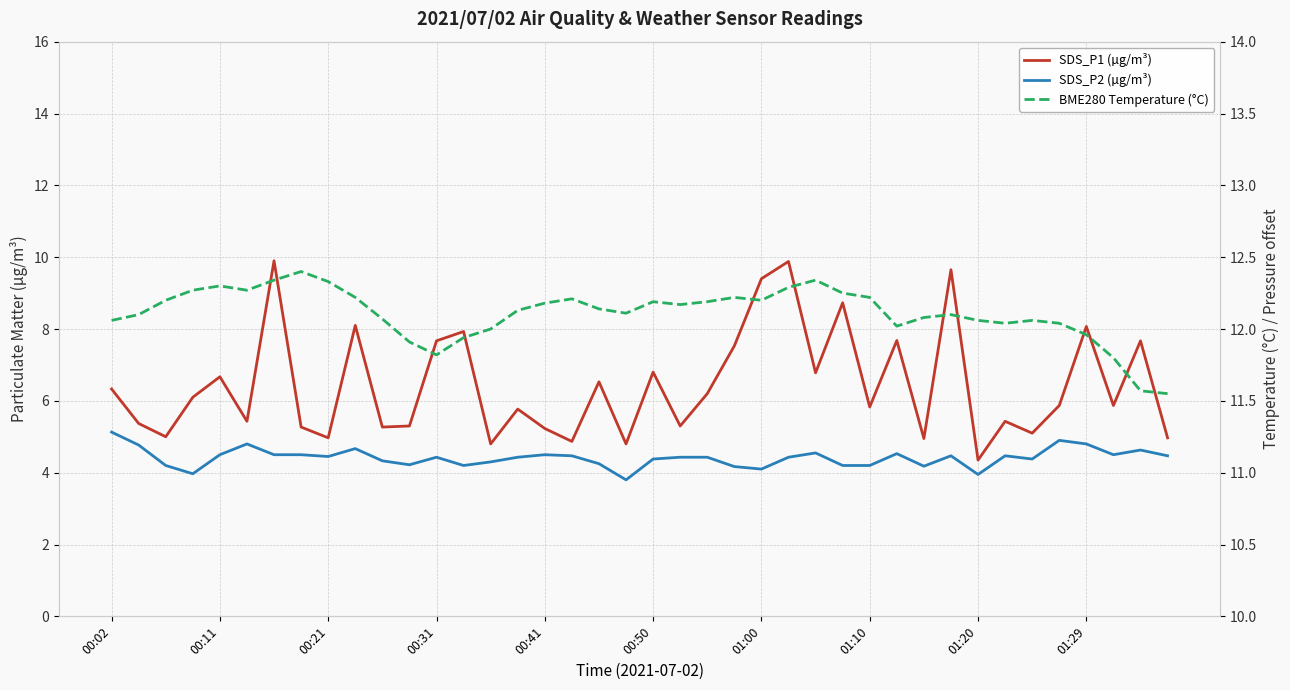

At how many categories does at least one series exceed 6?

40